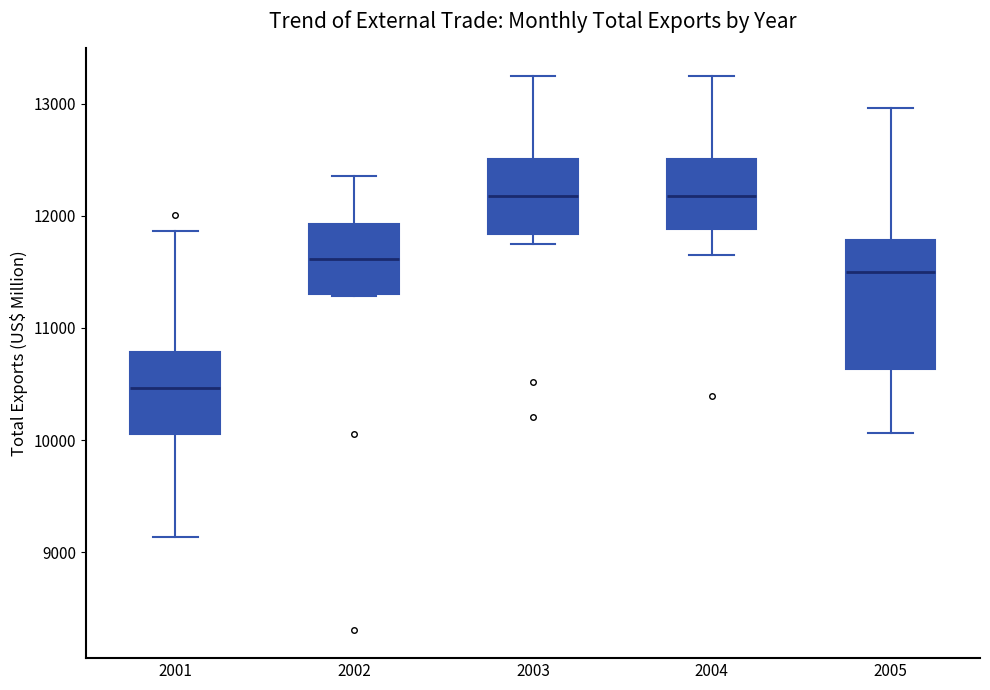

Reading left to right, read every box against the y-axis: the position of its median line, the range the box covers, and the ends of its whiskers. The values are not printed on the chart, so give them approximately, as read against the axis.

2001: median 10500, box 10100 to 10800, whiskers 9100 to 11900
2002: median 11600, box 11300 to 11900, whiskers 11300 to 12400
2003: median 12200, box 11800 to 12500, whiskers 11700 to 13200
2004: median 12200, box 11900 to 12500, whiskers 11700 to 13200
2005: median 11500, box 10600 to 11800, whiskers 10100 to 13000